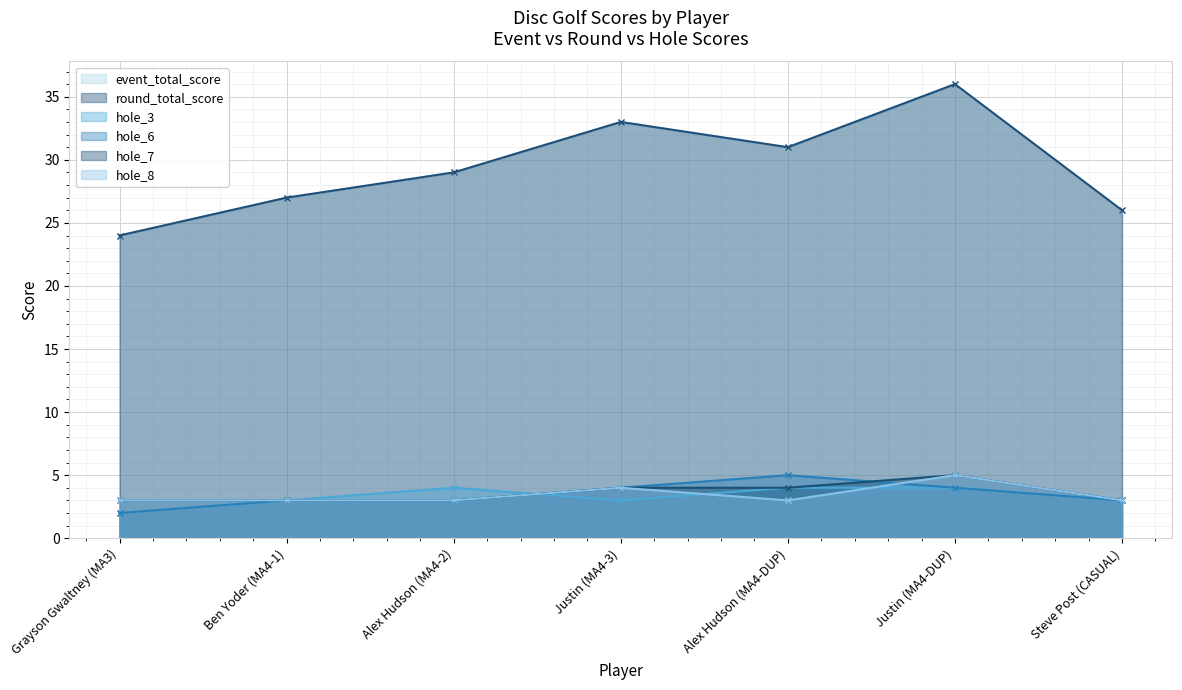

Is it true that round_total_score equals 17 at Justin (MA4-3)?

False